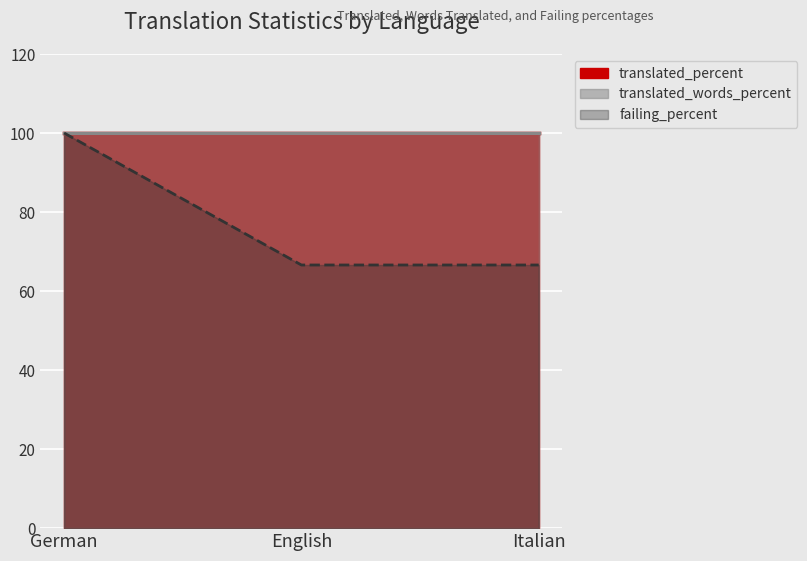

Rank the categories by translated_words_percent value from lowest to highest.

German, English, Italian